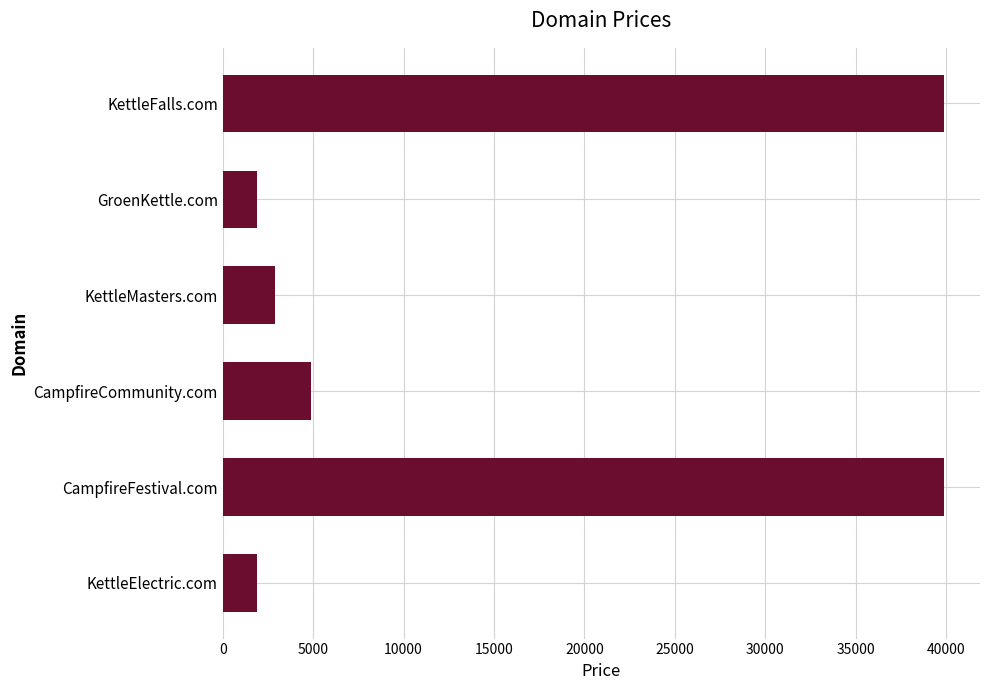

What is the smallest value displayed?

1888